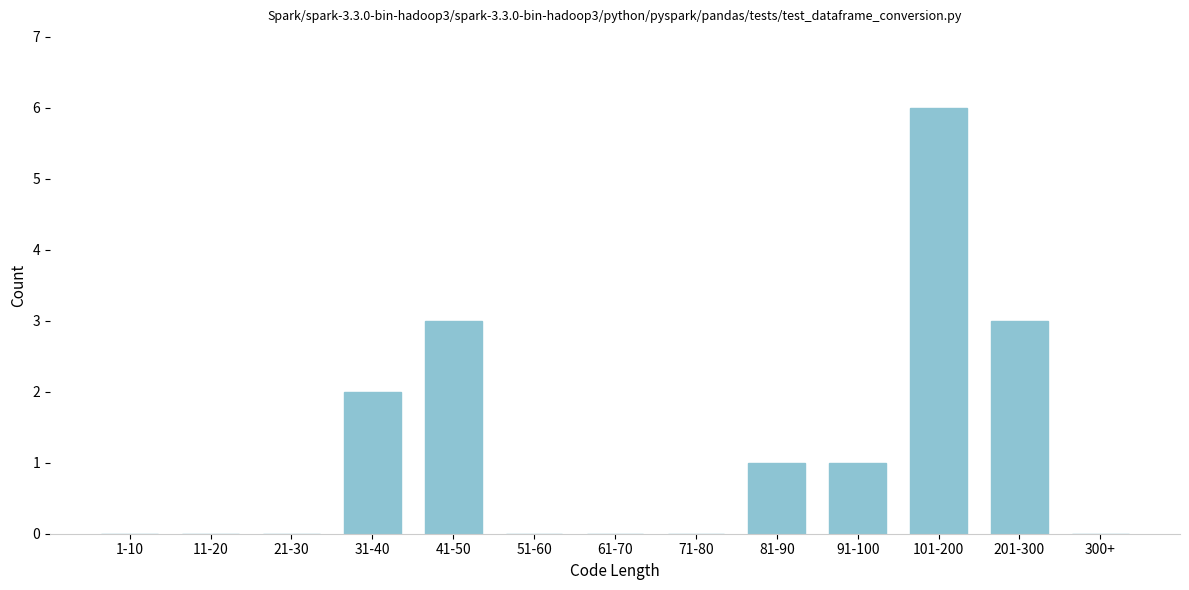

Reading right to left, what are all the values shown in this chart?

300+=0	201-300=3	101-200=6	91-100=1	81-90=1	71-80=0	61-70=0	51-60=0	41-50=3	31-40=2	21-30=0	11-20=0	1-10=0